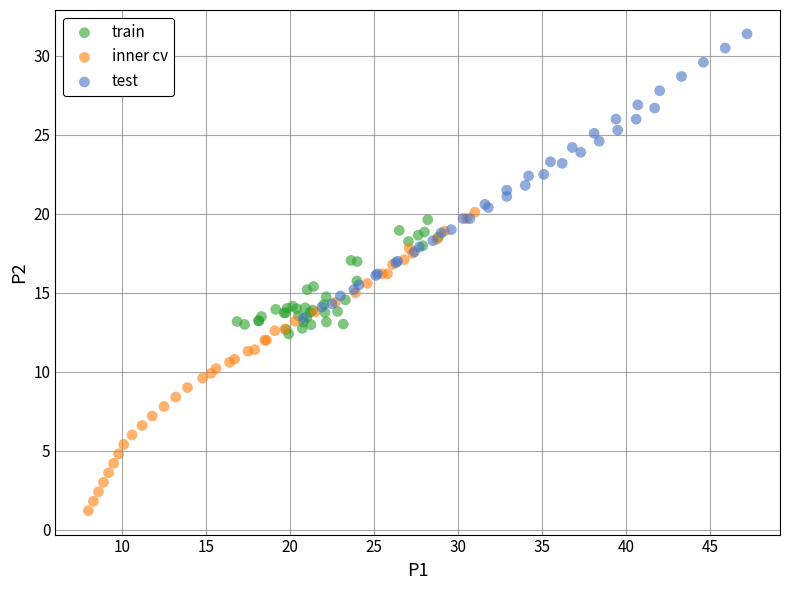

Which series reaches the minimum Y coordinate?

inner cv